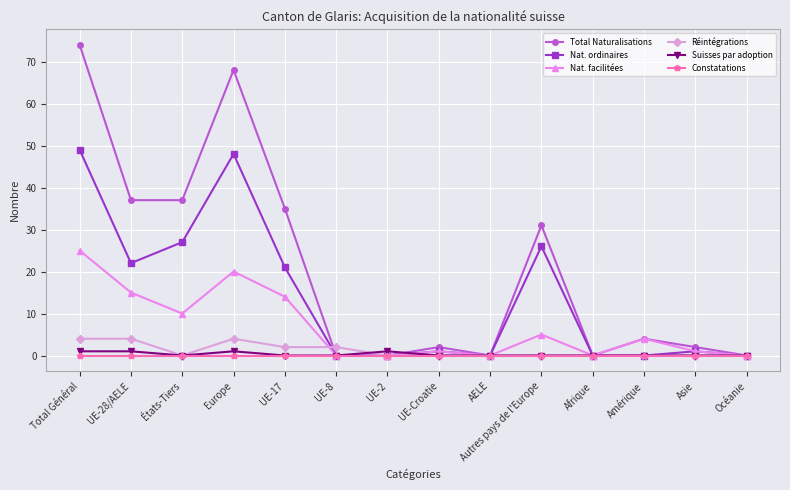

What is the highest value of the Réintégrations series?

4